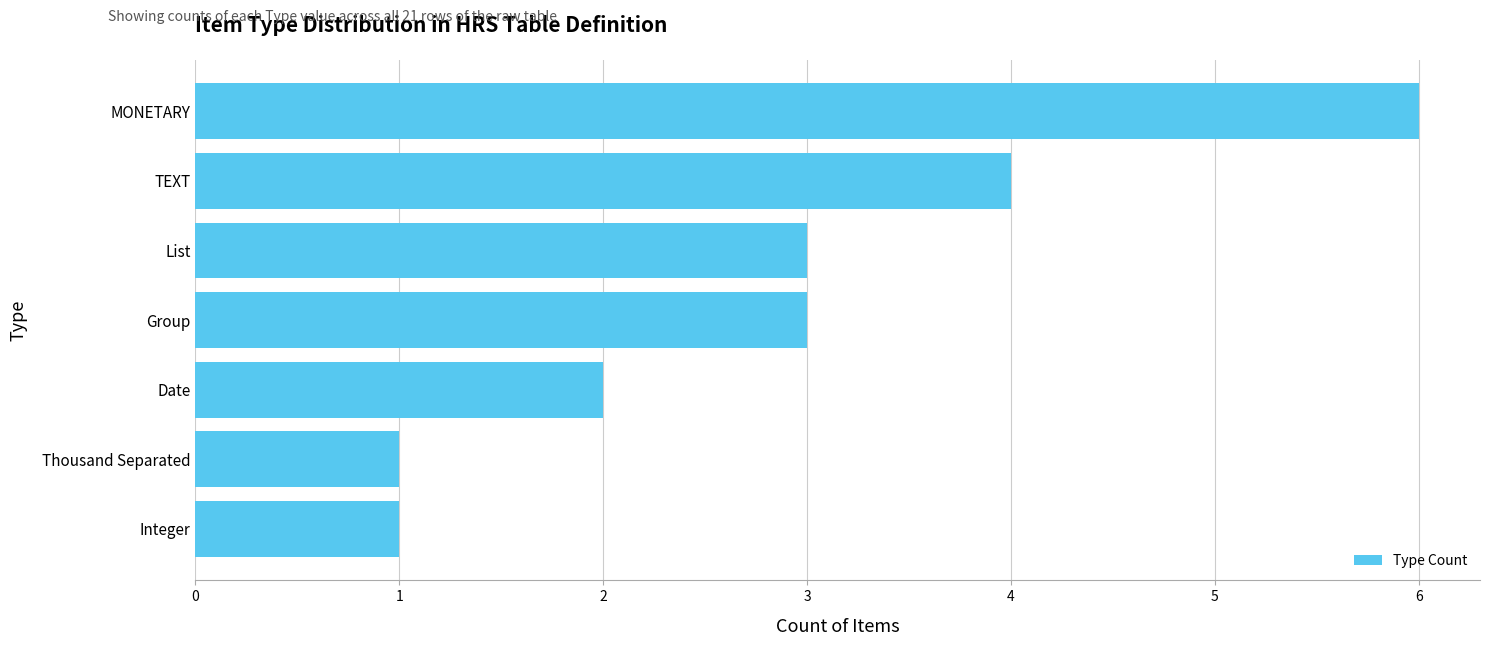

Which has a higher value, MONETARY or Date?

MONETARY